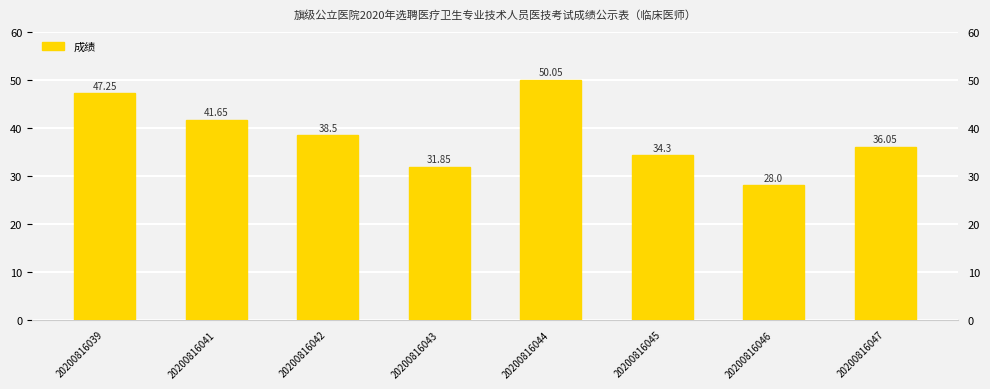

What is the difference between the maximum and minimum values?

22.0